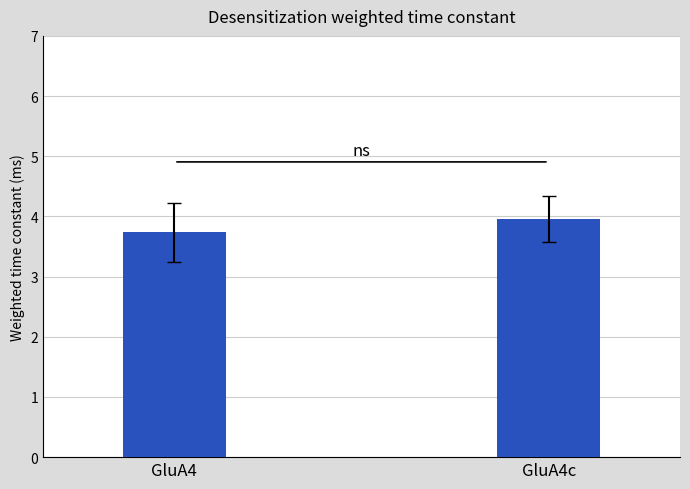

What is the greatest value displayed?

4.0